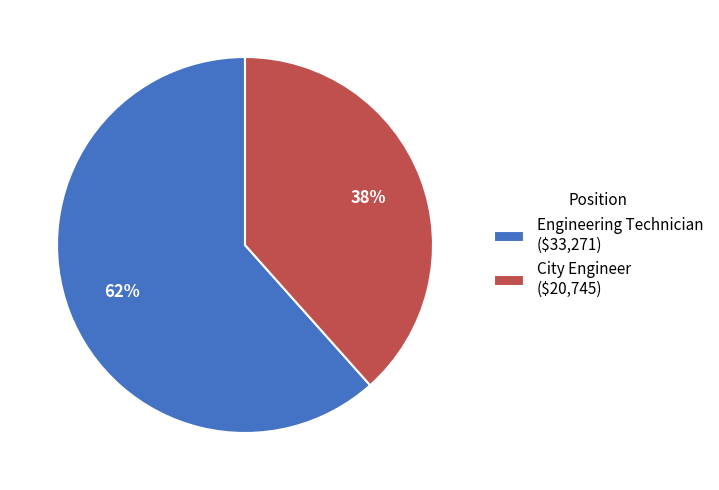

Which category has the smallest portion of the pie?

City Engineer